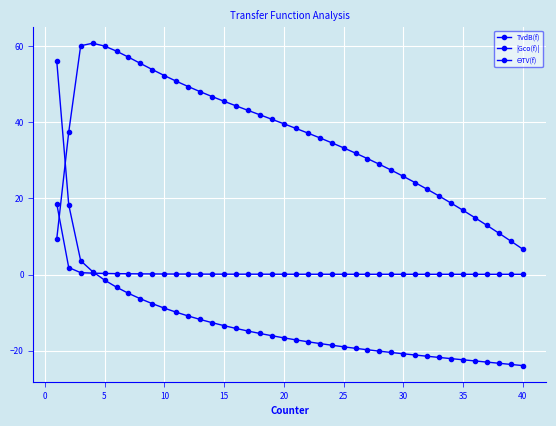

After their last crossing, which series has the higher values: TvdB(f) or |Gco(f)|?

|Gco(f)|